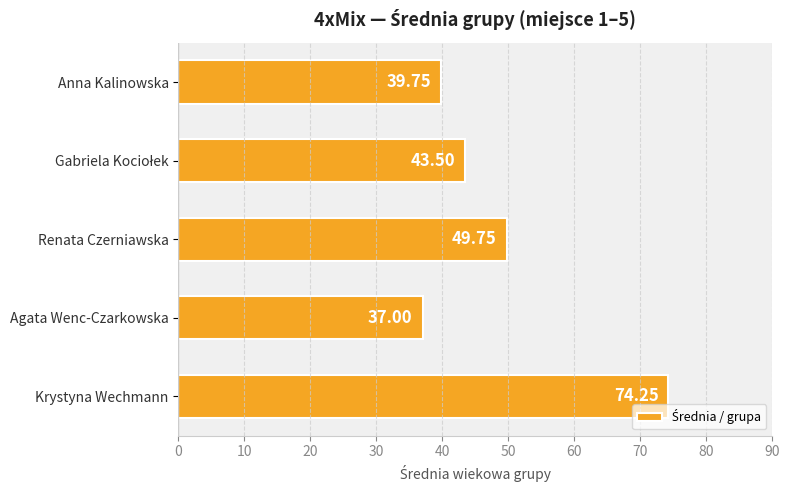

Between Agata Wenc-Czarkowska and Krystyna Wechmann, which is larger?

Krystyna Wechmann